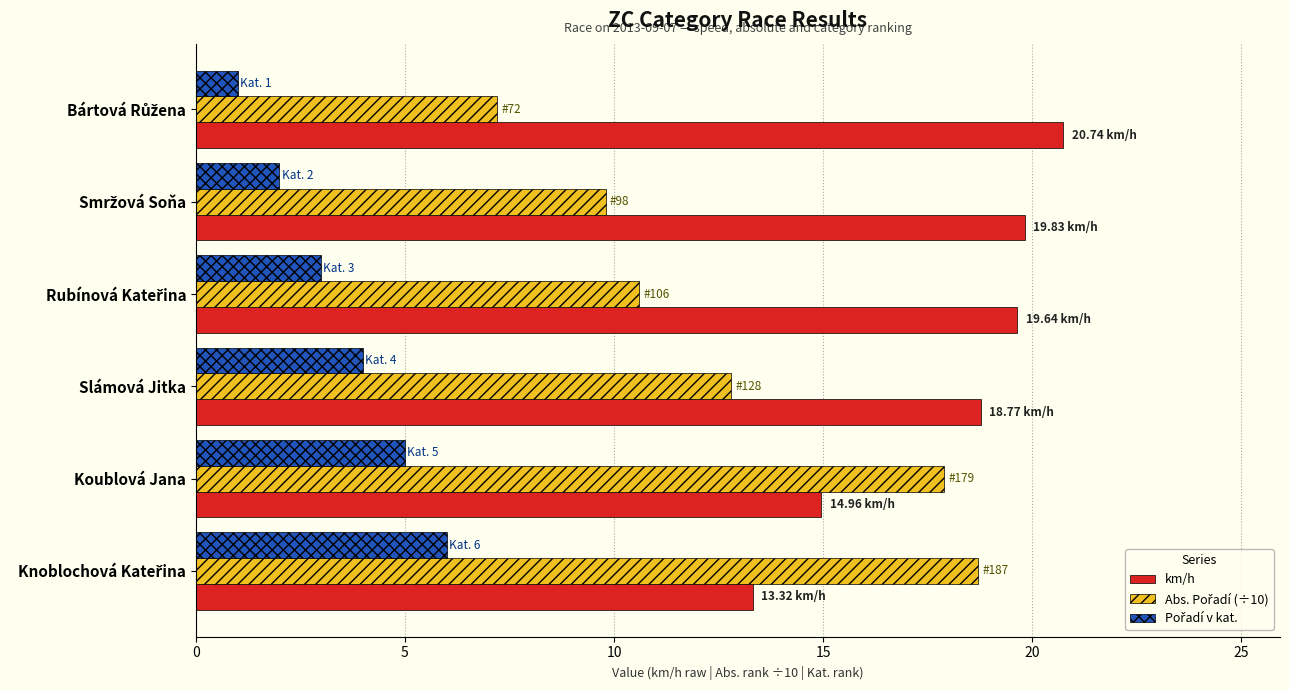

At how many categories does at least one series exceed 17?

6